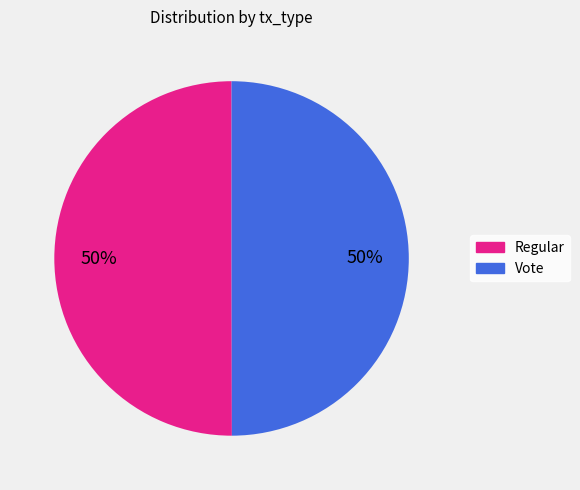

How many slices are in this pie chart?

2